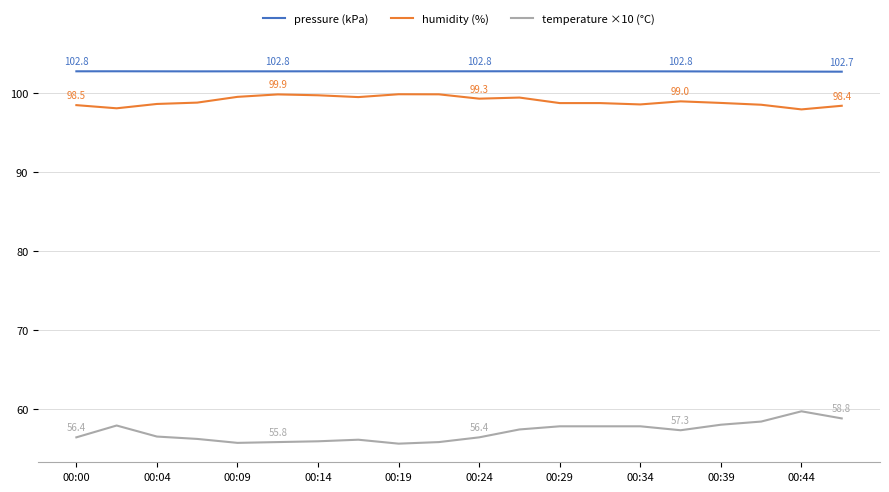

What is the difference between the maximum and minimum values in the temperature ×10 (°C) series?

4.1